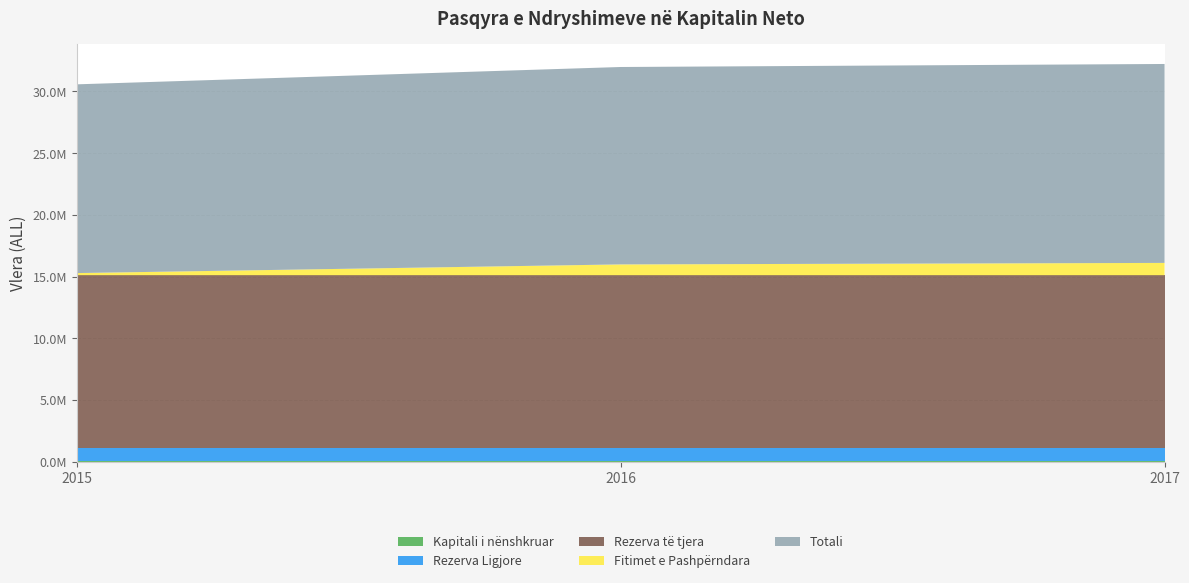

Reading left to right, transcribe all the data shown in this chart.

Kapitali i nënshkruar: 100000	100000	100000
Rezerva Ligjore: 1000000	1000000	1000000
Rezerva të tjera: 14015271	14015271	14015271
Fitimet e Pashpërndara: 170882	873147	995317
Totali: 15286153	15988418	16110588